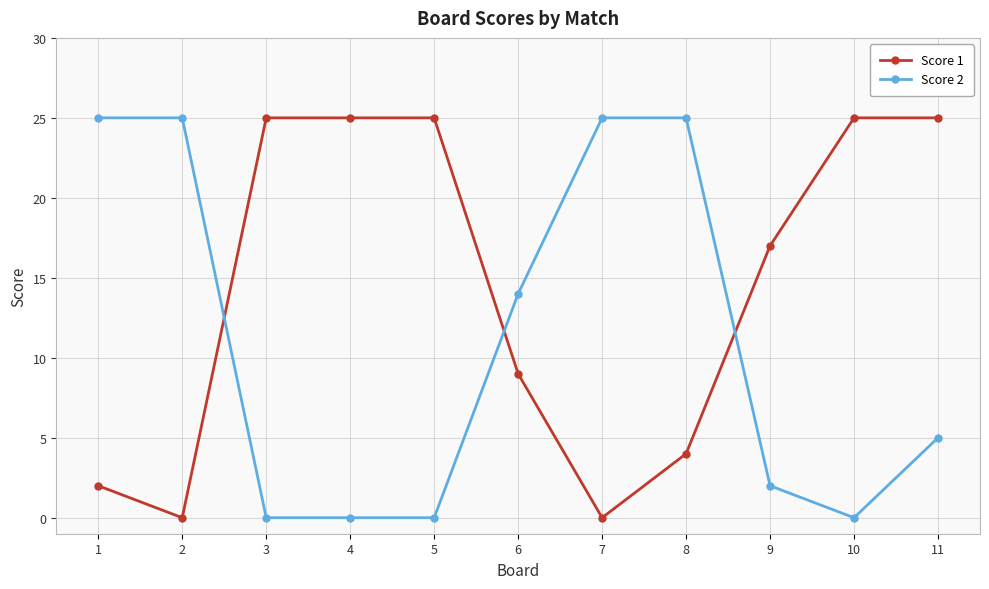

List the series in order of their overall mean, highest first.

Score 1, Score 2